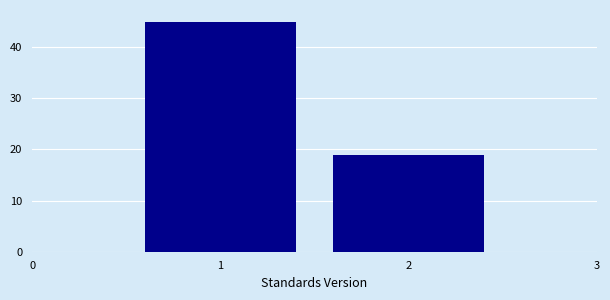

Reading left to right, transcribe this chart: for each bar, give the range it covers on the x-axis and its height. The values are not printed on the chart, so give them approximately, as read against the axis.

0.5 to 1.5: 45
1.5 to 2.5: 19